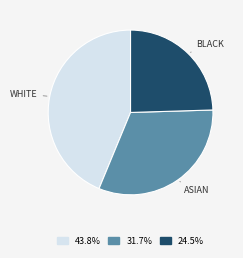

Which has a higher value, WHITE or BLACK?

WHITE